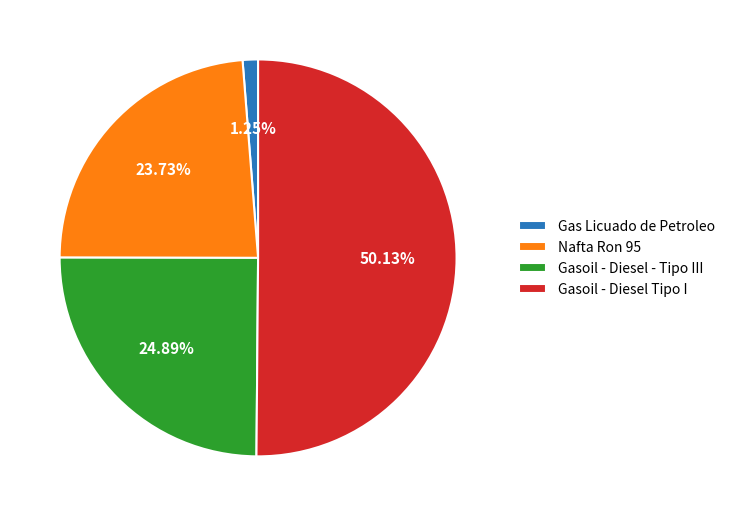

What is the largest slice in the pie chart?

Gasoil - Diesel Tipo I